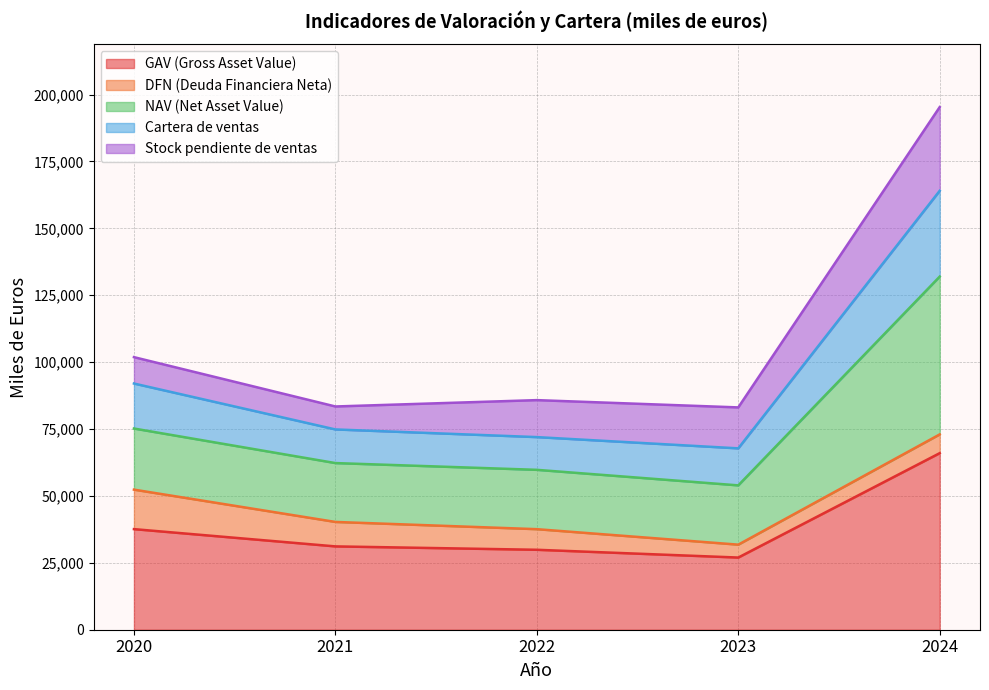

What is the highest value of the GAV (Gross Asset Value) series?

65990